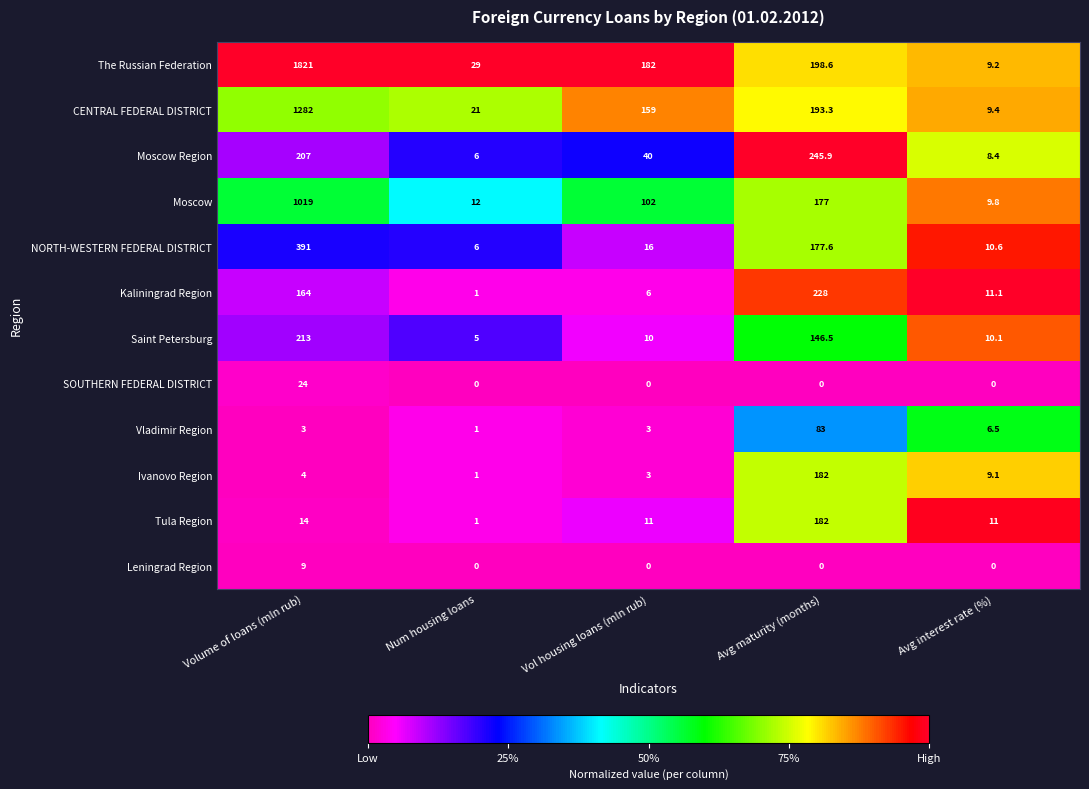

Which series has the largest total across all categories?

The Russian Federation